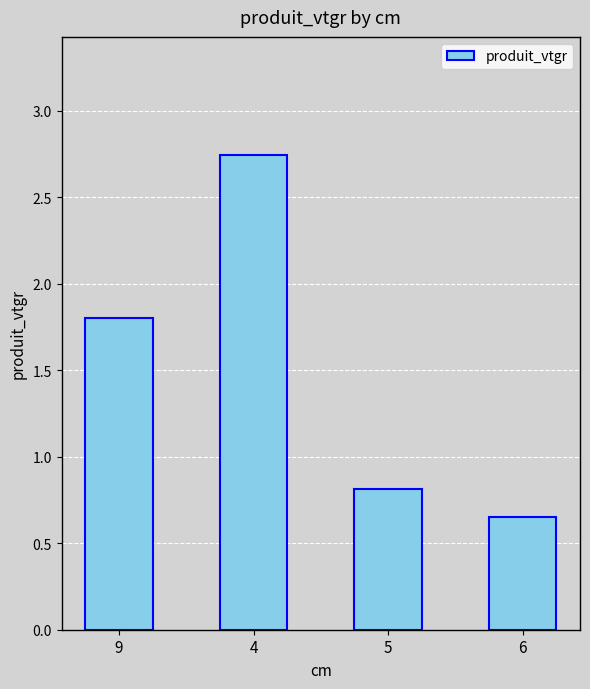

Which category has the lowest value across all series?

6